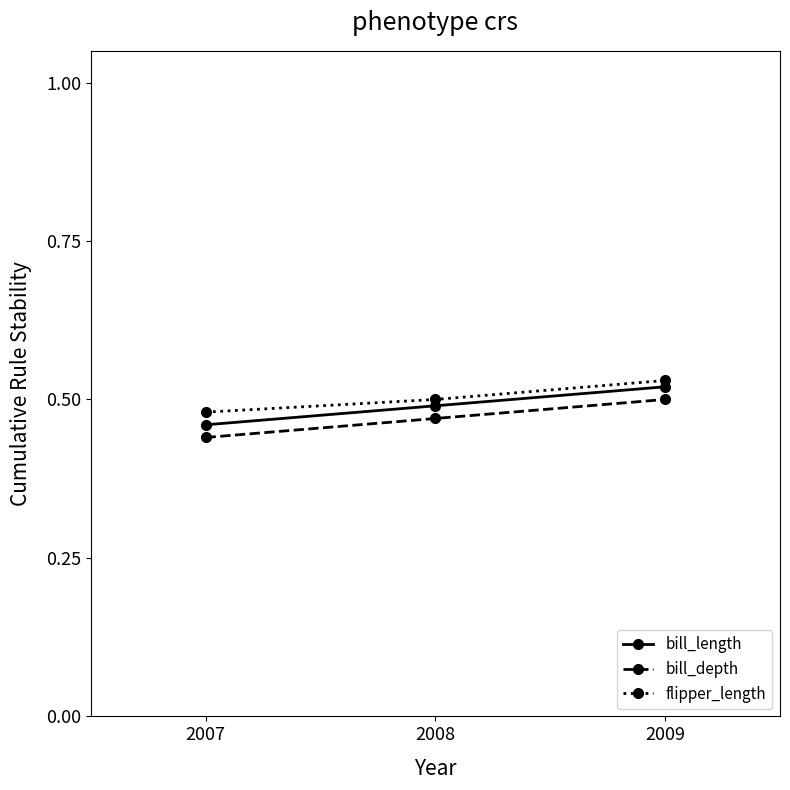

What is the total value across all series at 2008?

1.5